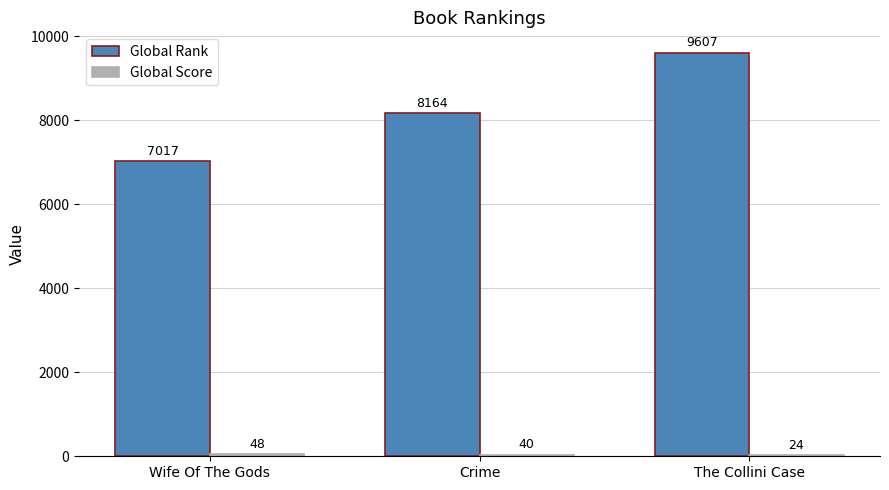

Count the number of data series in this chart.

2